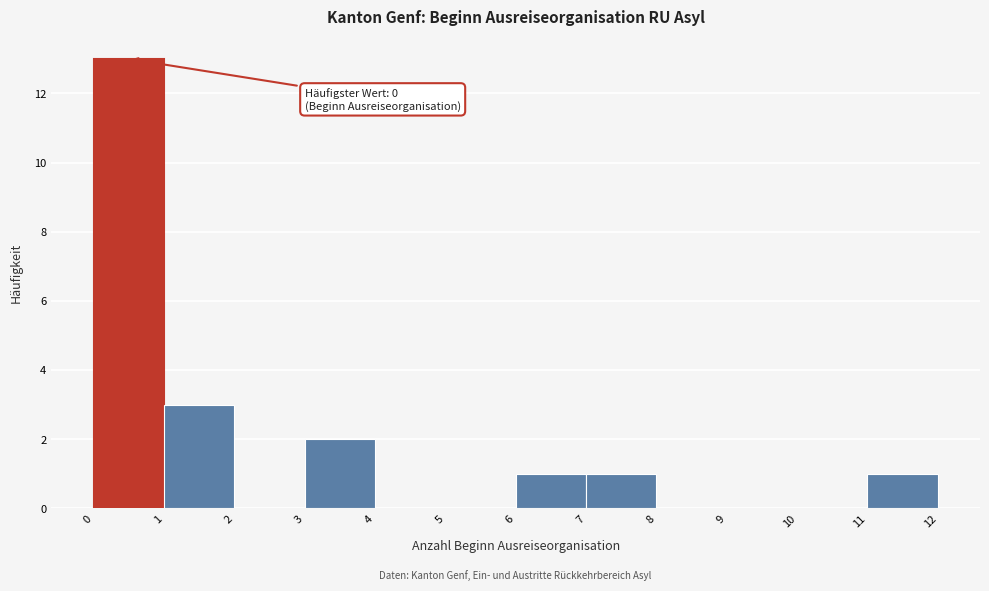

Which range on the x-axis has the tallest bar?

0 to 1